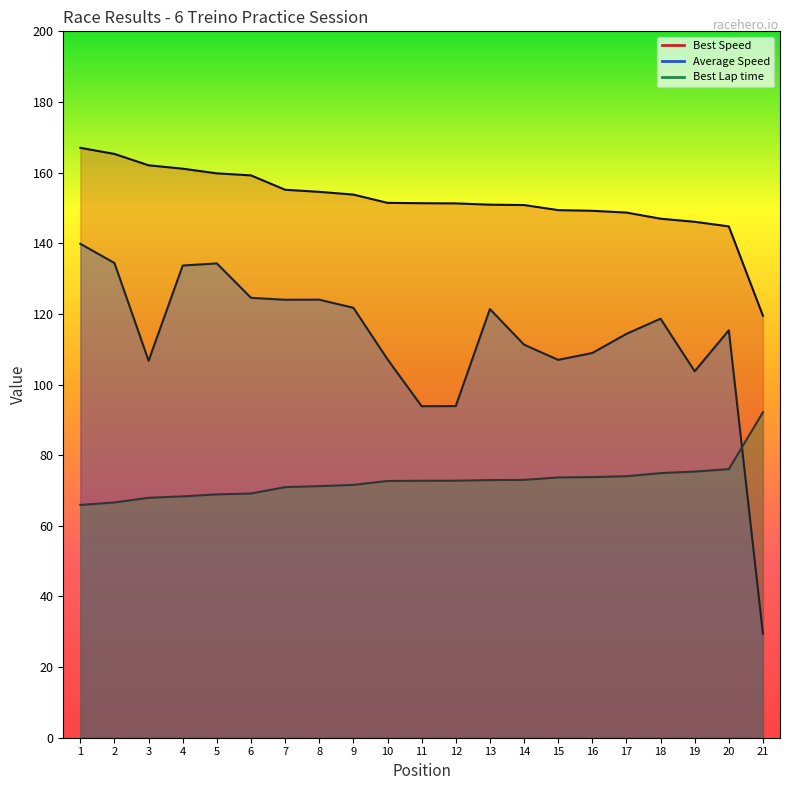

True or false: Best Lap time and Best Speed intersect in this chart.

False